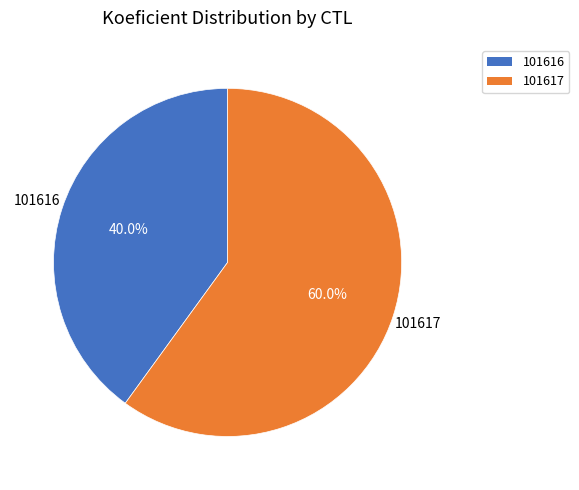

To the nearest percent, what percentage of the pie is 101616?

40%